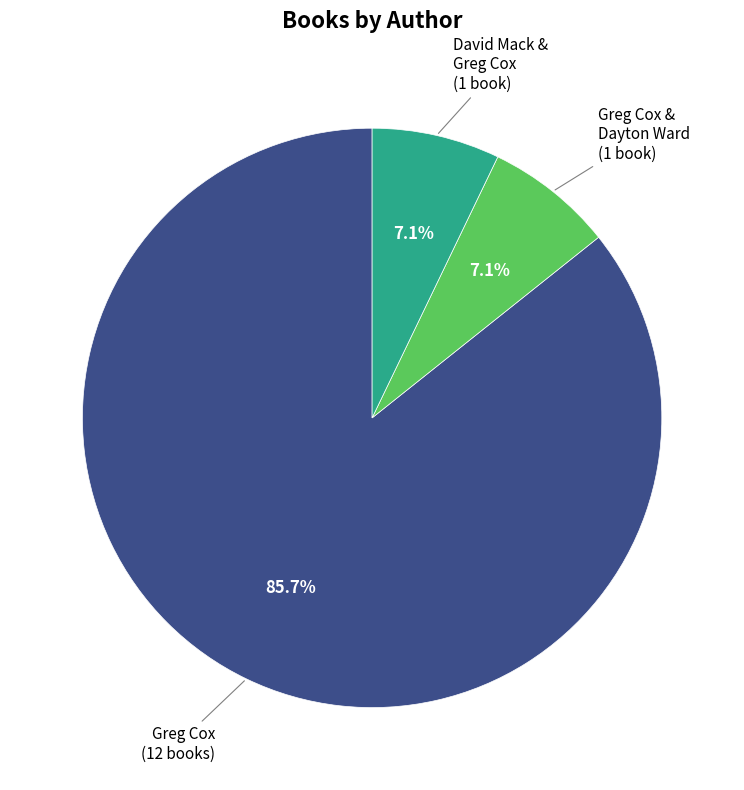

Is there any slice that represents more than half of the pie?

Yes